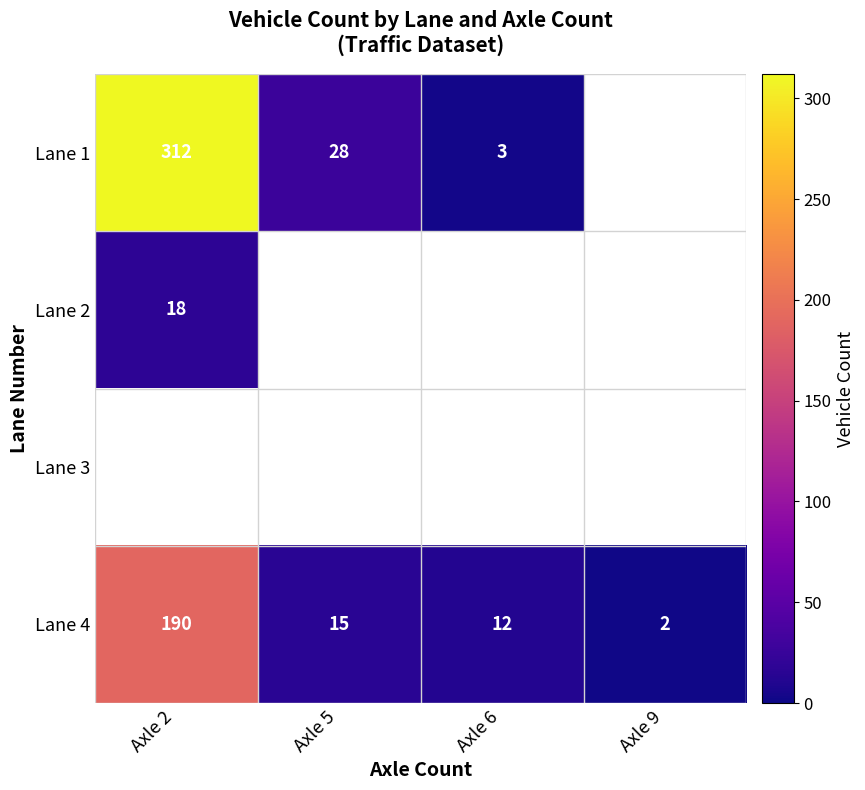

What is the greatest value displayed?

312.0